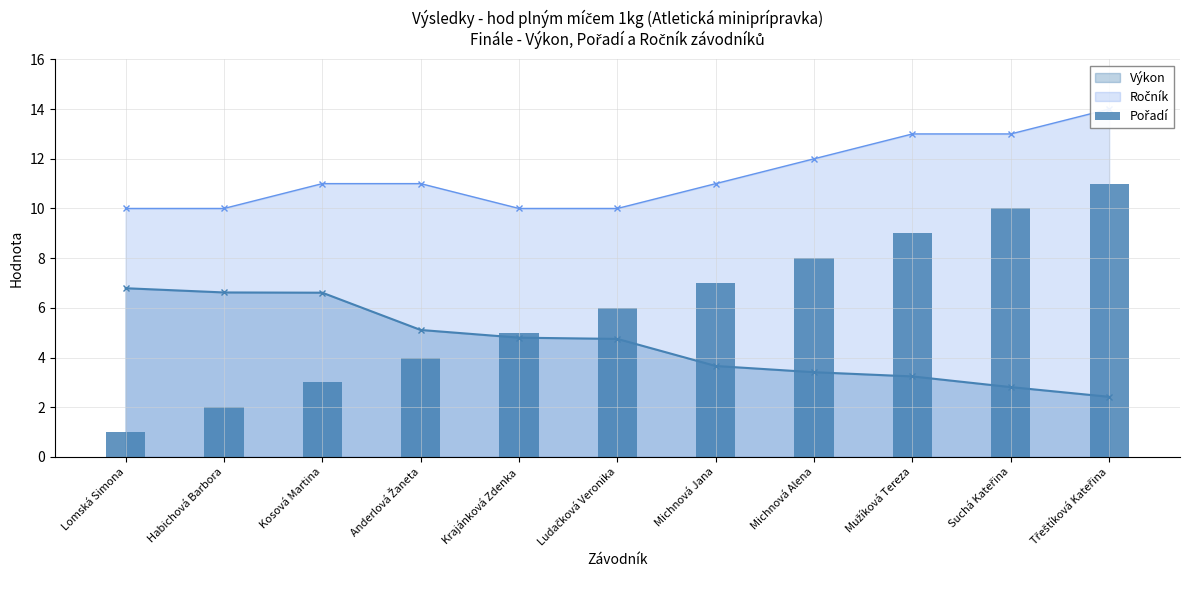

The value of Výkon at Michnová Jana is 6.4. True or false?

False